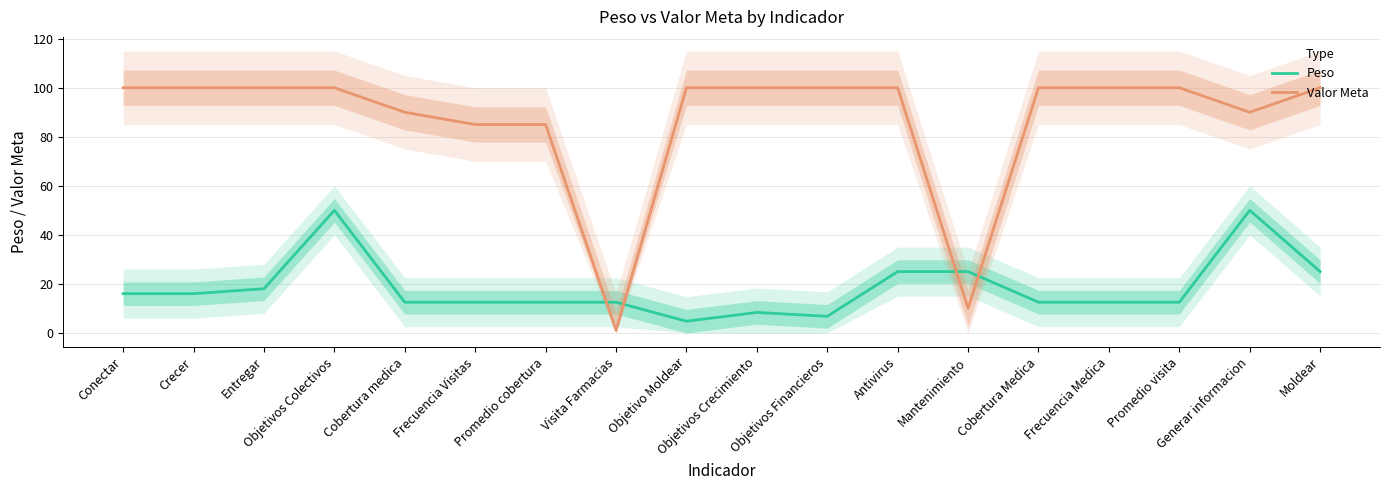

Where do Valor Meta and Peso first cross each other?

Promedio cobertura and Visita Farmacias